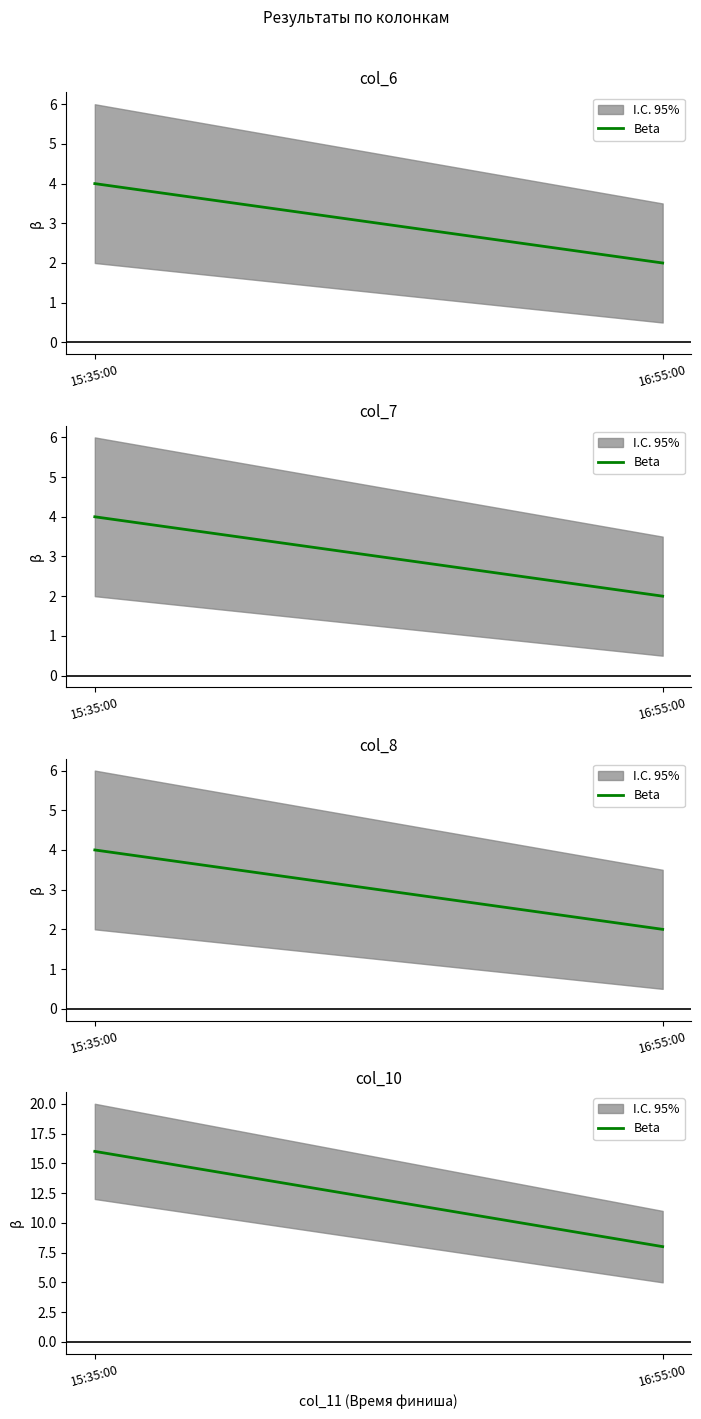

Reading left to right, what are all the values shown in this chart?

15:35:00=16	16:55:00=8